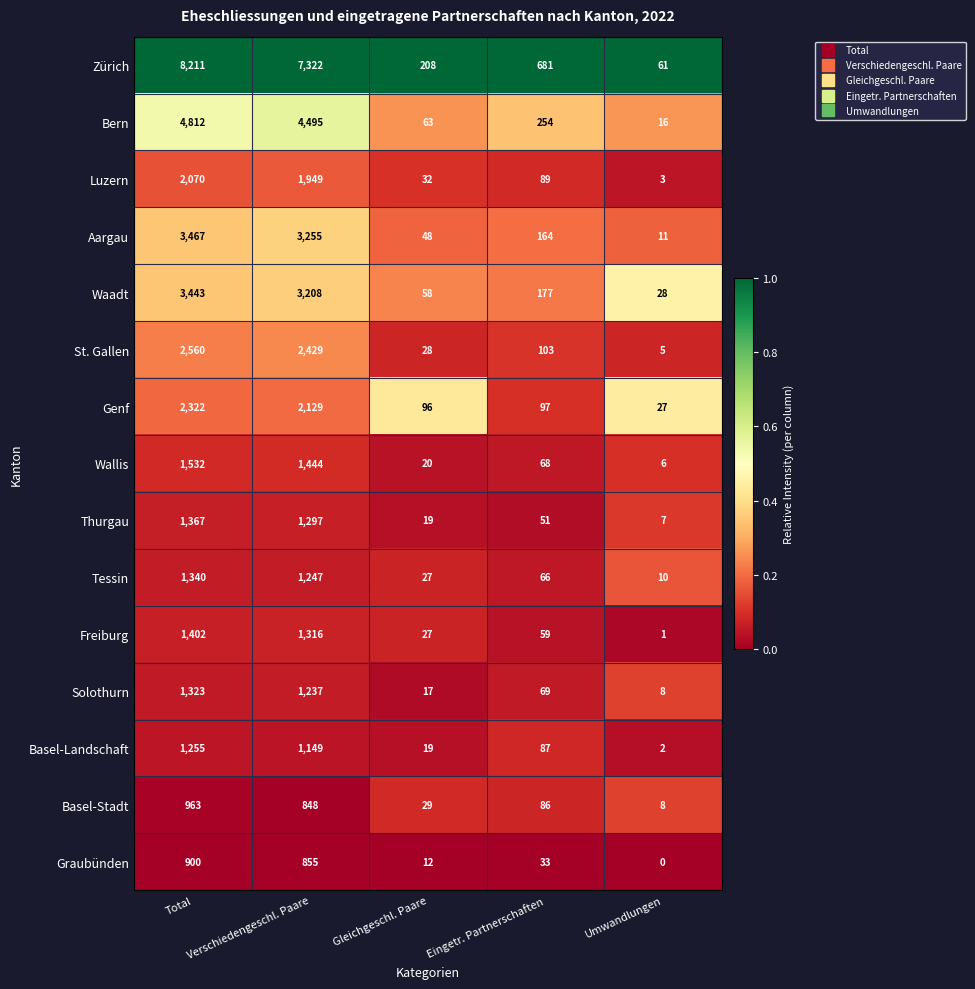

How many series are shown in this chart?

15